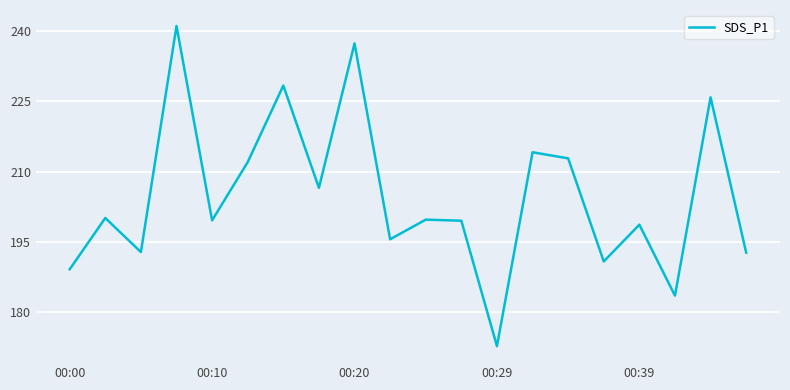

What is the greatest value displayed?

241.0